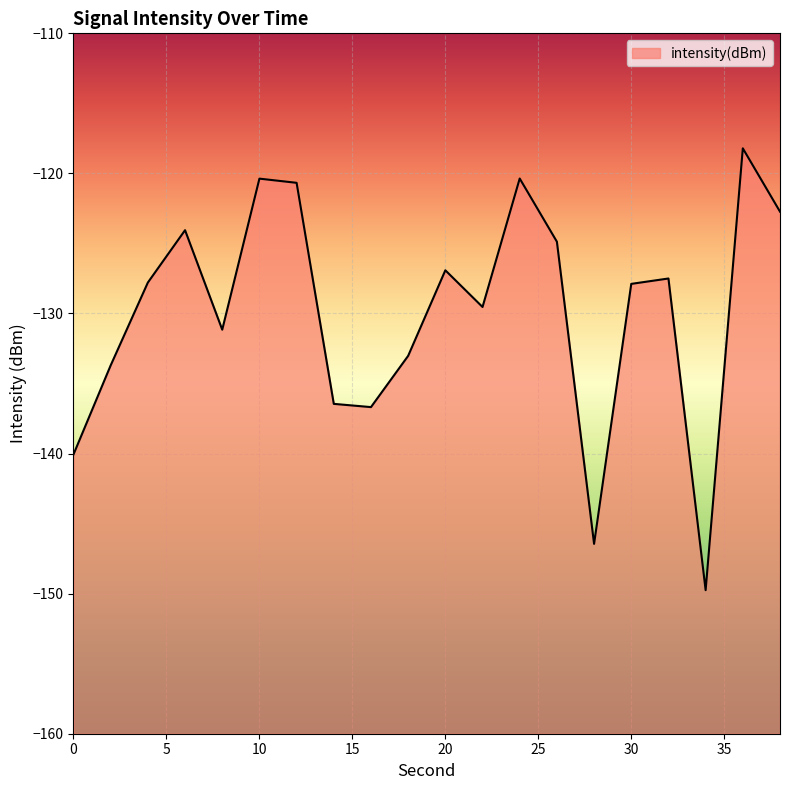

Reading left to right, what are all the values shown in this chart?

0=-140.1	2=-133.7	4=-127.8	6=-124.1	8=-131.2	10=-120.4	12=-120.7	14=-136.5	16=-136.7	18=-133.0	20=-126.9	22=-129.5	24=-120.4	26=-124.9	28=-146.4	30=-127.9	32=-127.5	34=-149.8	36=-118.2	38=-122.7